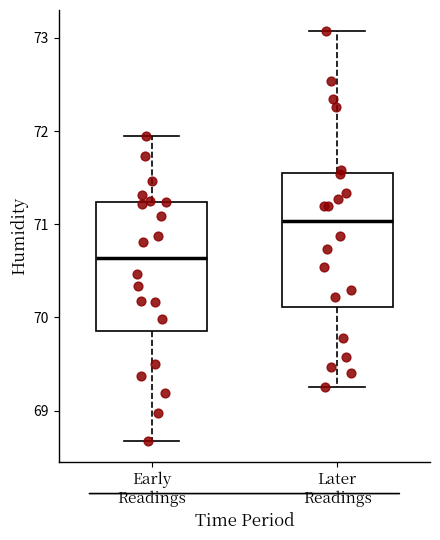

Which box's median line is the highest?

Later Readings